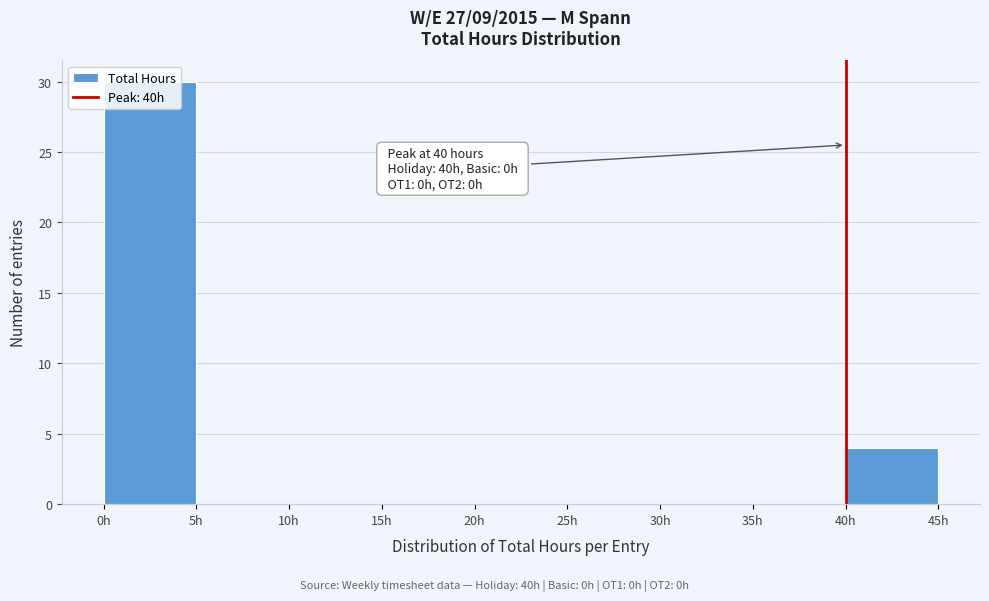

Which range on the x-axis has the tallest bar?

0 to 5